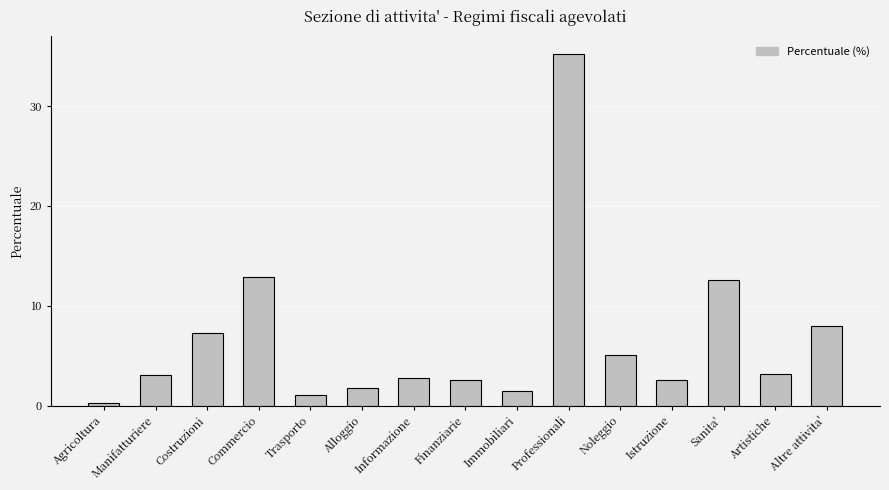

The chart shows a value of 5.1 at Noleggio. True or false?

True